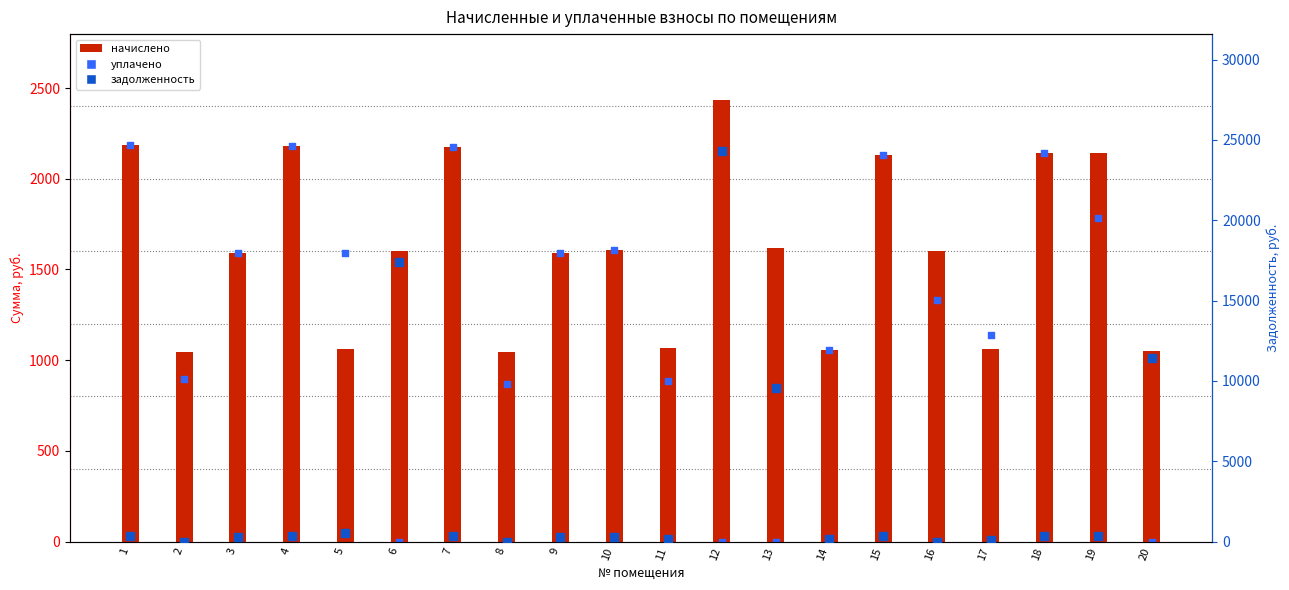

Which series contains the highest Y value?

задолженность